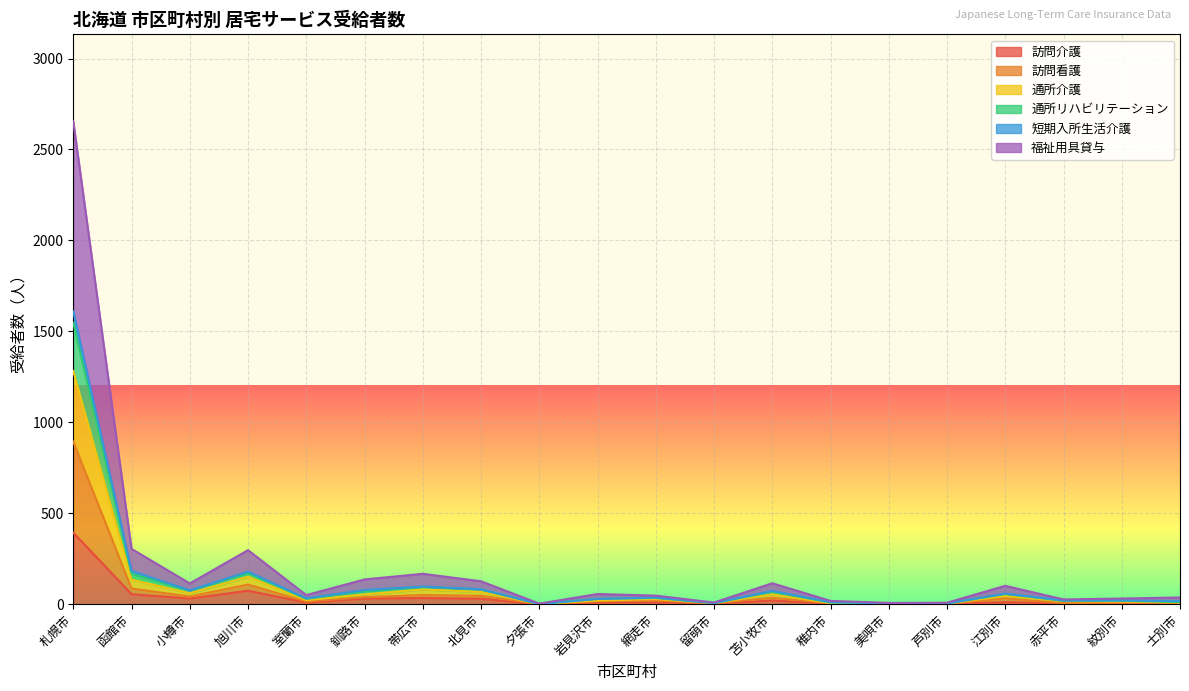

List the labels in order of 訪問介護 value, largest first.

札幌市, 旭川市, 函館市, 帯広市, 小樽市, 釧路市, 北見市, 苫小牧市, 網走市, 江別市, 岩見沢市, 室蘭市, 士別市, 稚内市, 赤平市, 留萌市, 美唄市, 芦別市, 紋別市, 夕張市